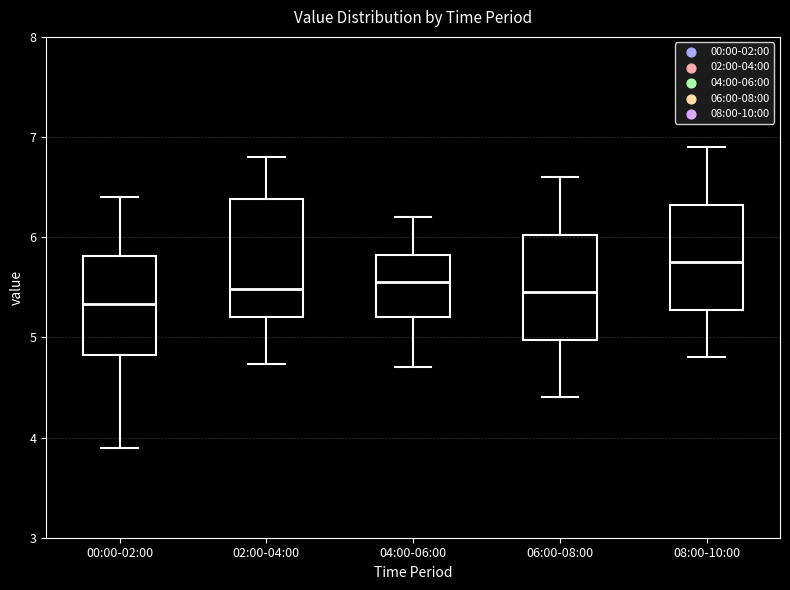

Where does the upper whisker of the box for 02:00-04:00 end on the y-axis? The values are not printed on the chart, so give them approximately, as read against the axis.

6.8